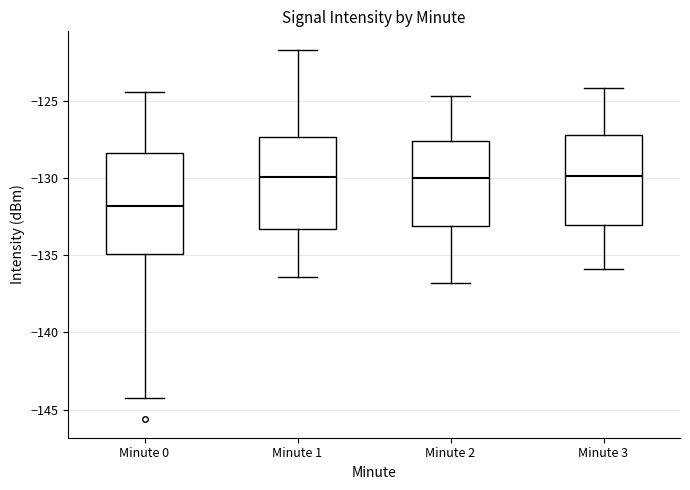

Where is the lower edge of the box for Minute 0 on the y-axis? The values are not printed on the chart, so give them approximately, as read against the axis.

-135.0